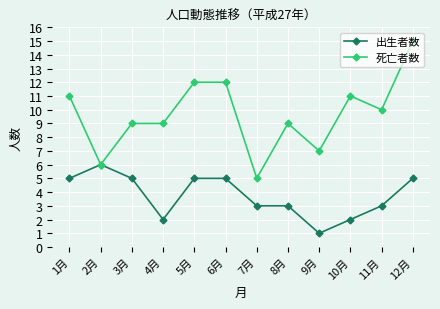

Reading left to right, what are all the values shown in this chart?

出生者数: 1月=5	2月=6	3月=5	4月=2	5月=5	6月=5	7月=3	8月=3	9月=1	10月=2	11月=3	12月=5
死亡者数: 1月=11	2月=6	3月=9	4月=9	5月=12	6月=12	7月=5	8月=9	9月=7	10月=11	11月=10	12月=15